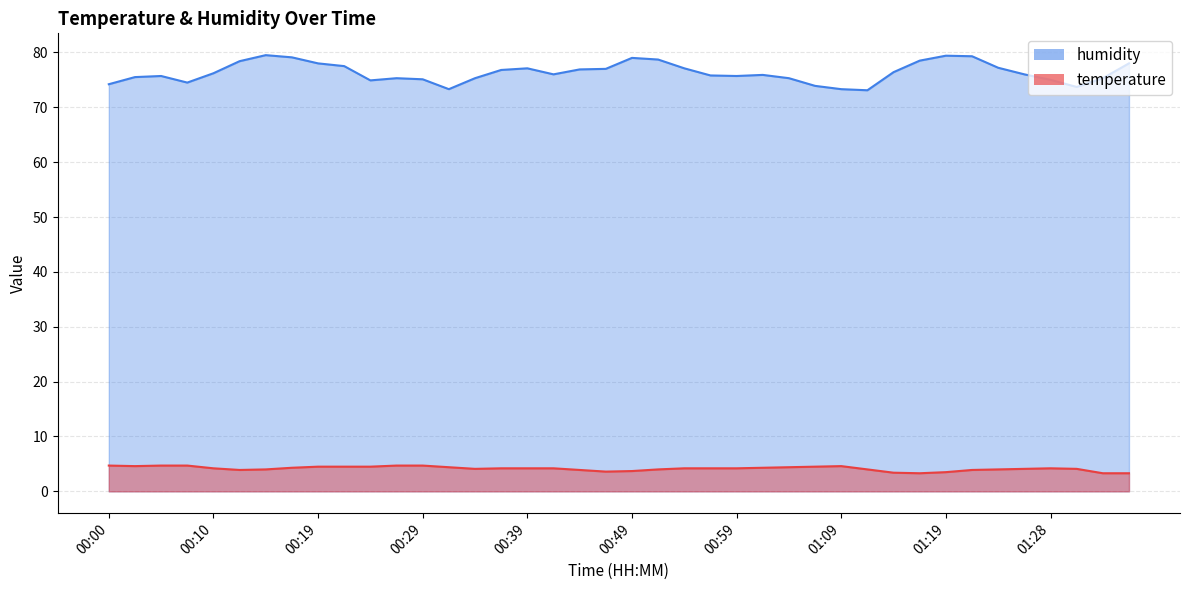

Reading left to right, what are all the values shown in this chart?

temperature: 4.7	4.6	4.7	4.7	4.2	3.9	4.0	4.3	4.5	4.5	4.5	4.7	4.7	4.4	4.1	4.2	4.2	4.2	3.9	3.6	3.7	4.0	4.2	4.2	4.2	4.3	4.4	4.5	4.6	4.0	3.4	3.3	3.5	3.9	4.0	4.1	4.2	4.1	3.3	3.3
humidity: 74.2	75.5	75.7	74.5	76.2	78.4	79.5	79.1	78.0	77.5	74.9	75.3	75.1	73.3	75.3	76.8	77.1	76.0	76.9	77.0	79.0	78.7	77.1	75.8	75.7	75.9	75.3	73.9	73.3	73.1	76.4	78.5	79.4	79.3	77.2	76.0	75.0	73.7	75.3	78.0